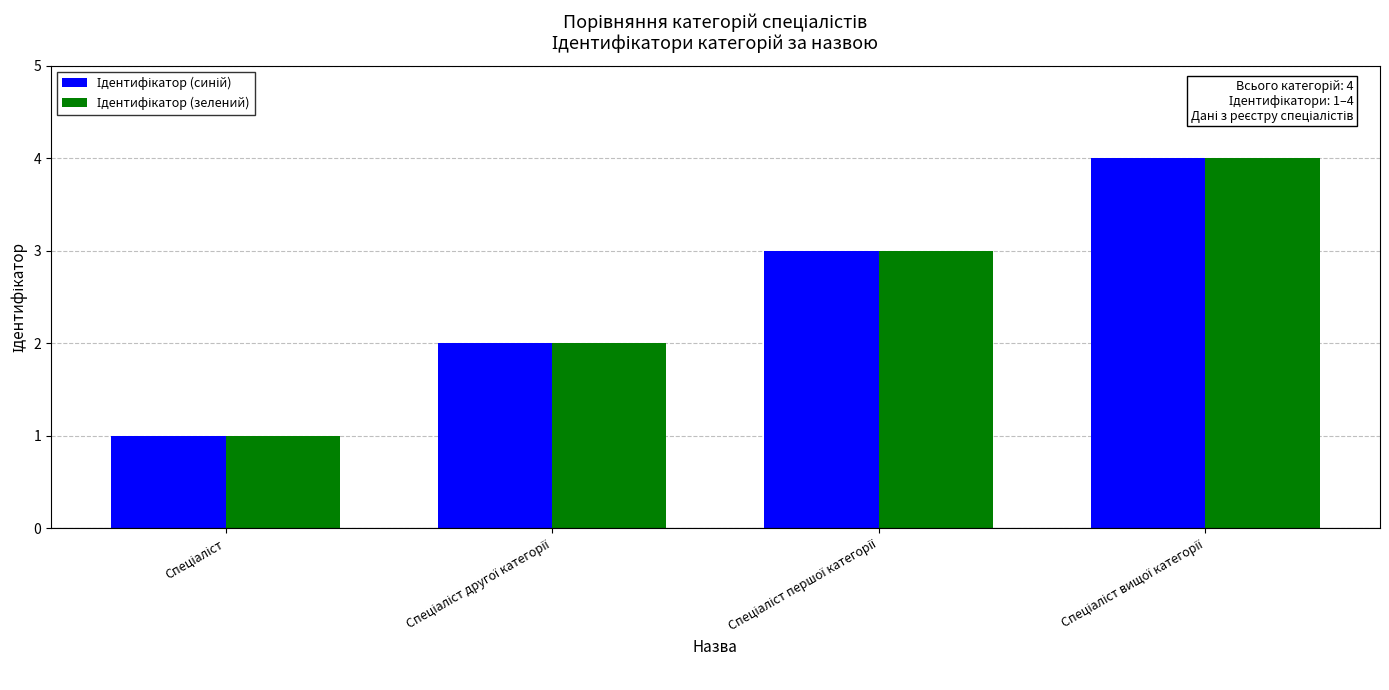

Does the chart contain stacked bars?

No